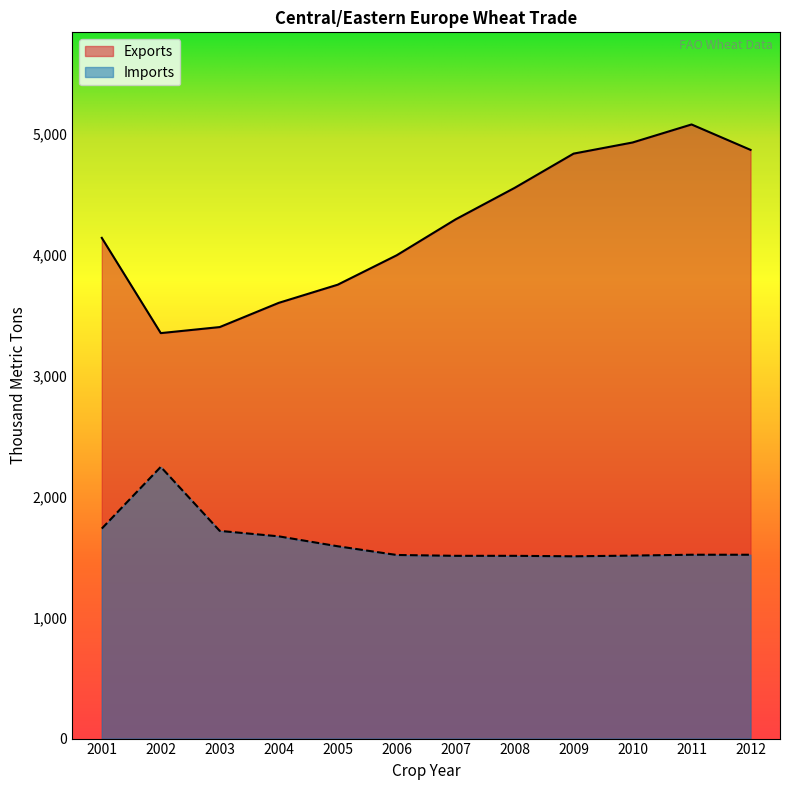

Does the chart display data point markers on the line(s)?

No